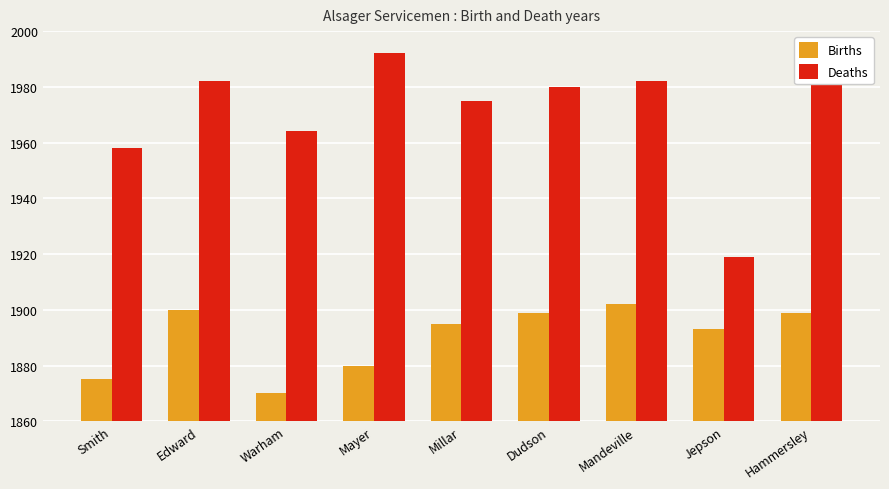

Reading left to right, what are all the values shown in this chart?

Births: 1875	1900	1870	1880	1895	1899	1902	1893	1899
Deaths: 1958	1982	1964	1992	1975	1980	1982	1919	1992